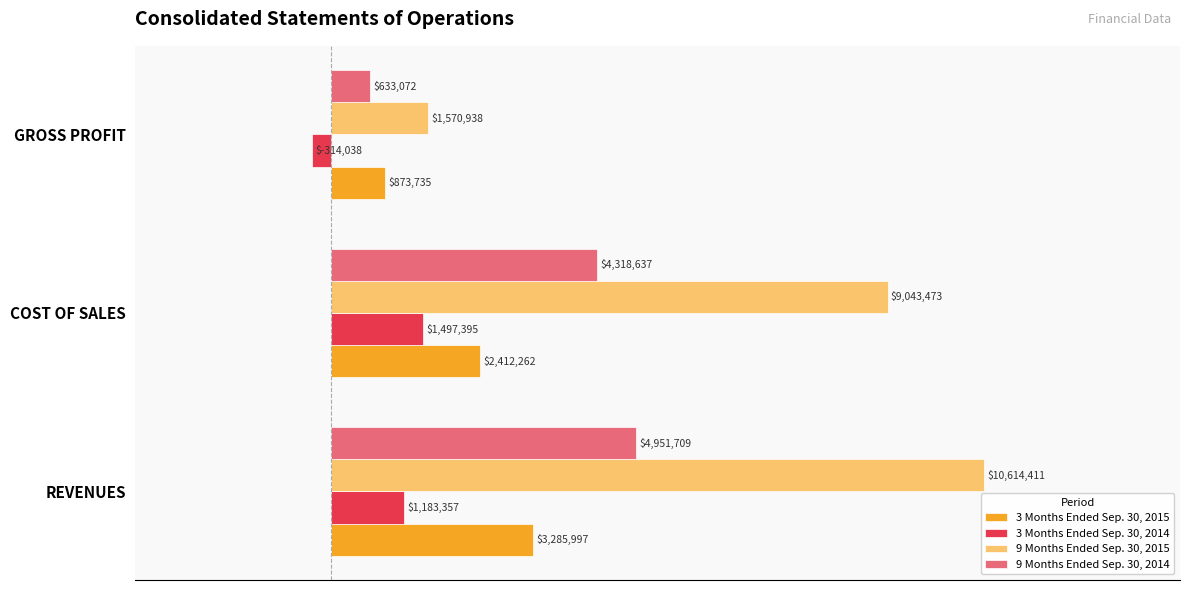

List the series in order of their peak value, highest first.

9 Months Ended Sep. 30, 2015, 9 Months Ended Sep. 30, 2014, 3 Months Ended Sep. 30, 2015, 3 Months Ended Sep. 30, 2014